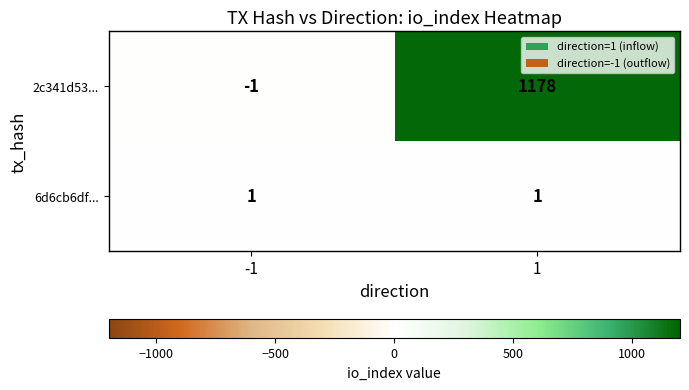

Rank the categories by 2c341d53... value from highest to lowest.

1, -1